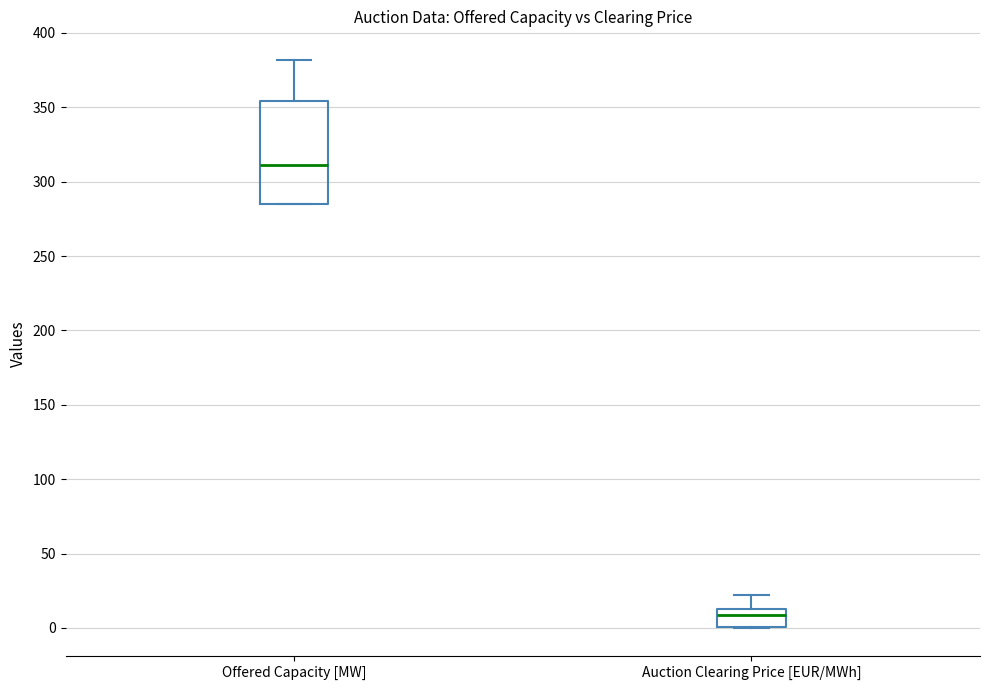

Reading left to right, read every box against the y-axis: the position of its median line, the range the box covers, and the ends of its whiskers. The values are not printed on the chart, so give them approximately, as read against the axis.

Offered Capacity [MW]: median 310, box 285 to 355, whiskers 285 to 380
Auction Clearing Price [EUR/MWh]: median 10, box 0 to 15, whiskers 0 to 20